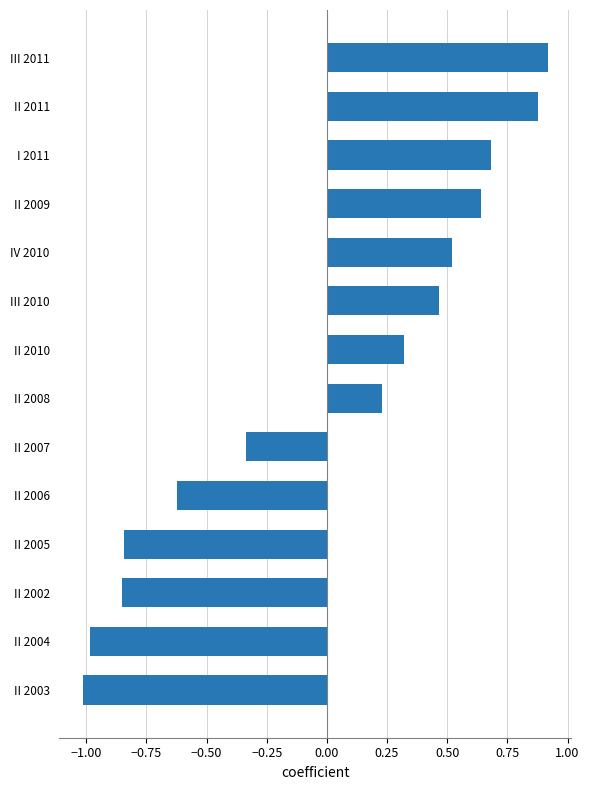

What is the sum of the values at II 2008 and IV 2010?

0.7